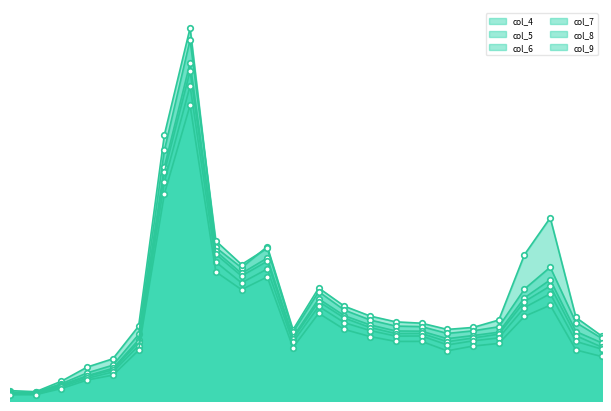

Which label corresponds to the largest value in the chart?

07:00